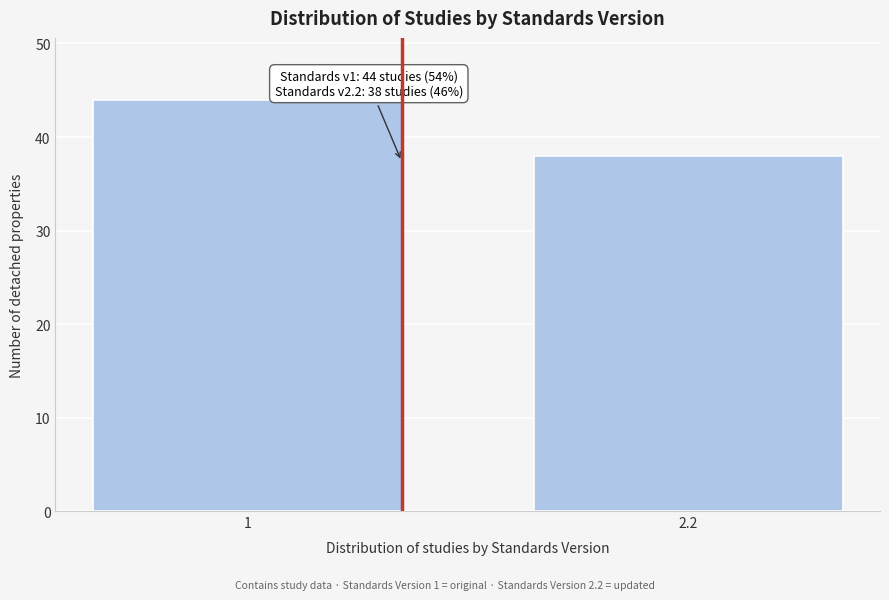

Reading left to right, extract all data points from this chart.

1=44	2.2=38